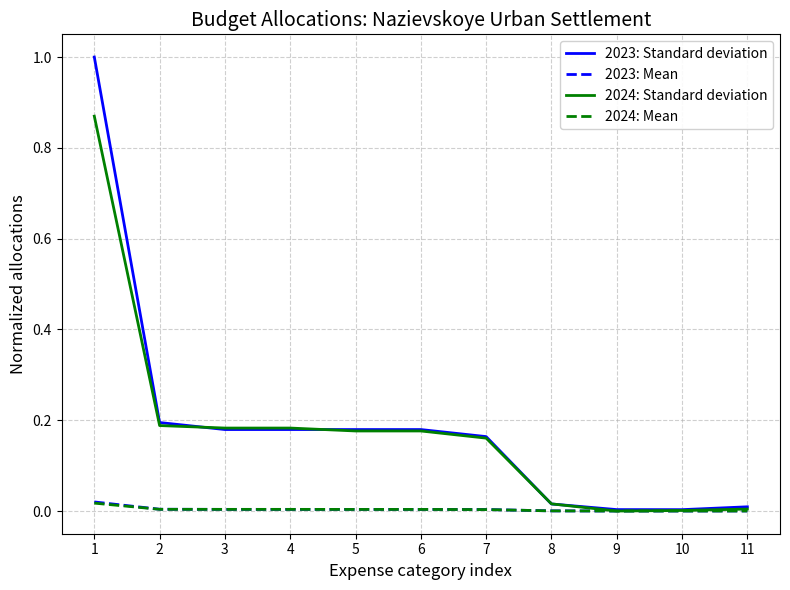

Which series has the largest range (max minus min)?

2023: Standard deviation